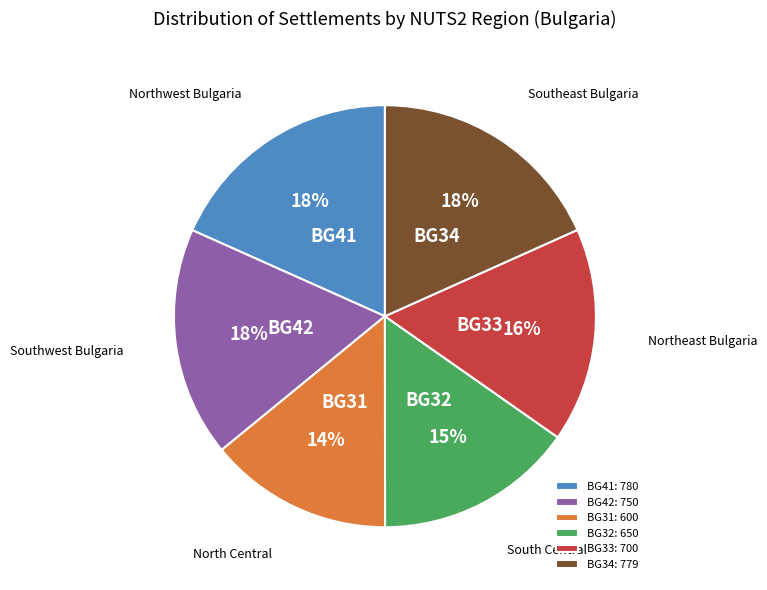

Which category has the smallest portion of the pie?

BG31: 600